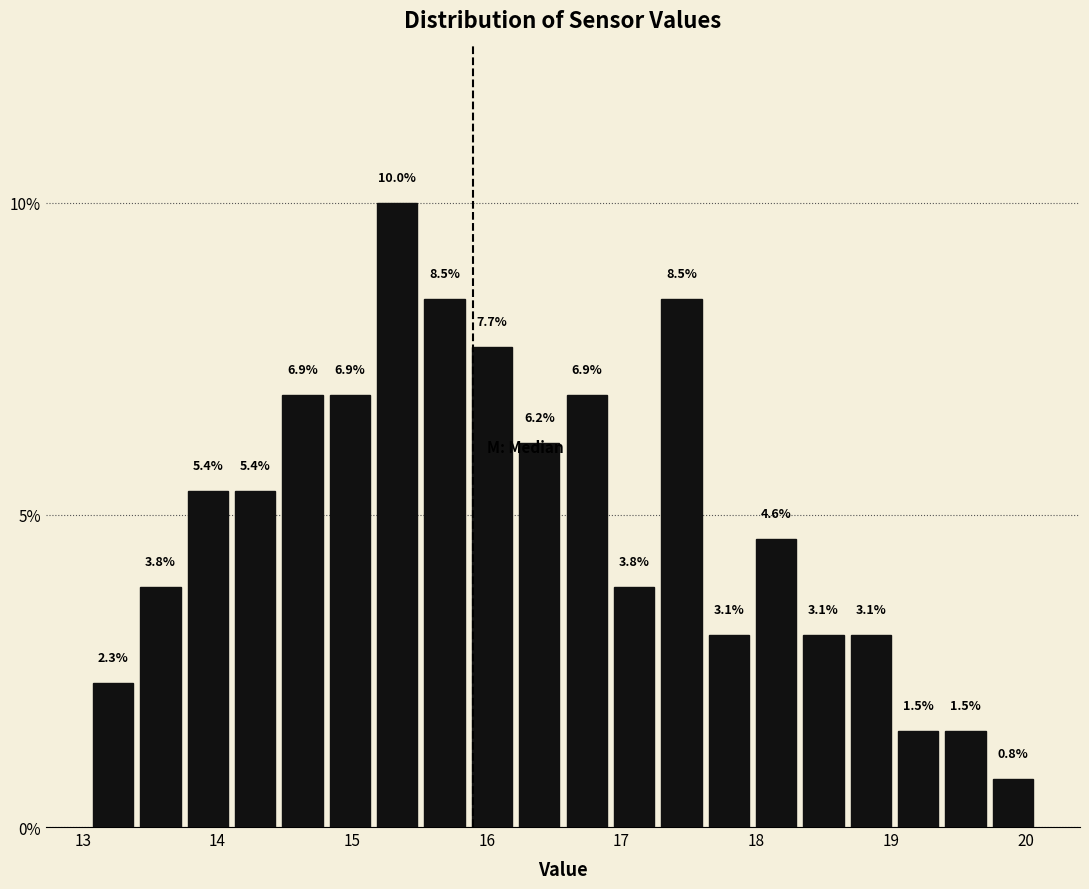

Read against the x-axis, roughly where is the centre of the tallest bar?

15.3